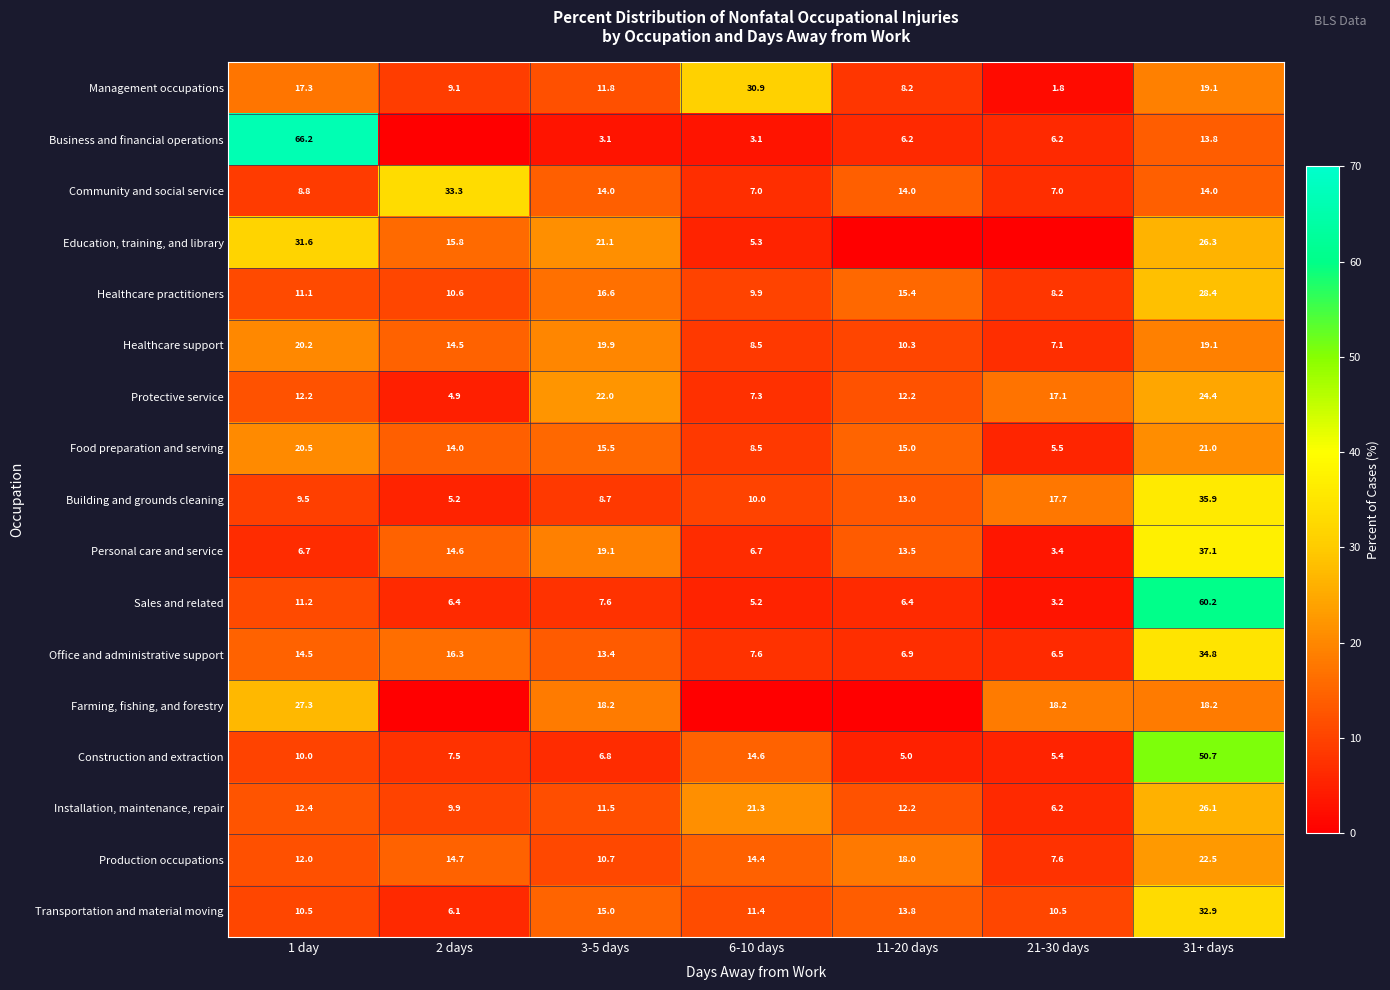

Which category has the lowest value in the Management occupations series?

21-30 days